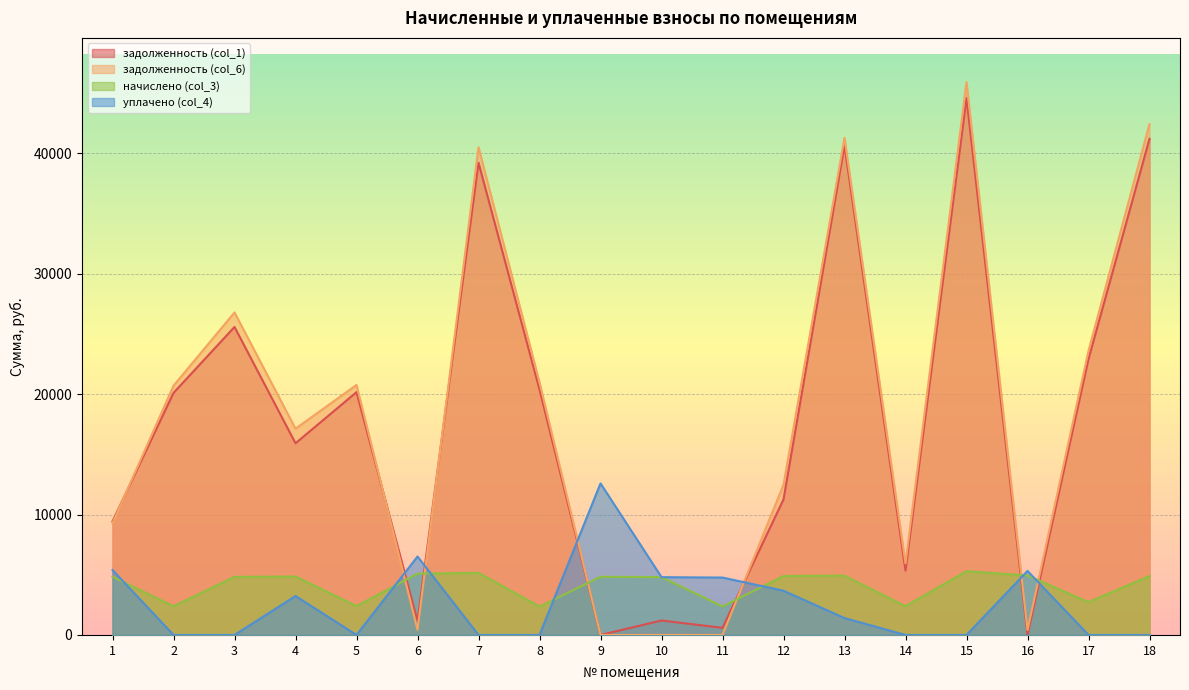

At how many categories does at least one series exceed 12773?

10